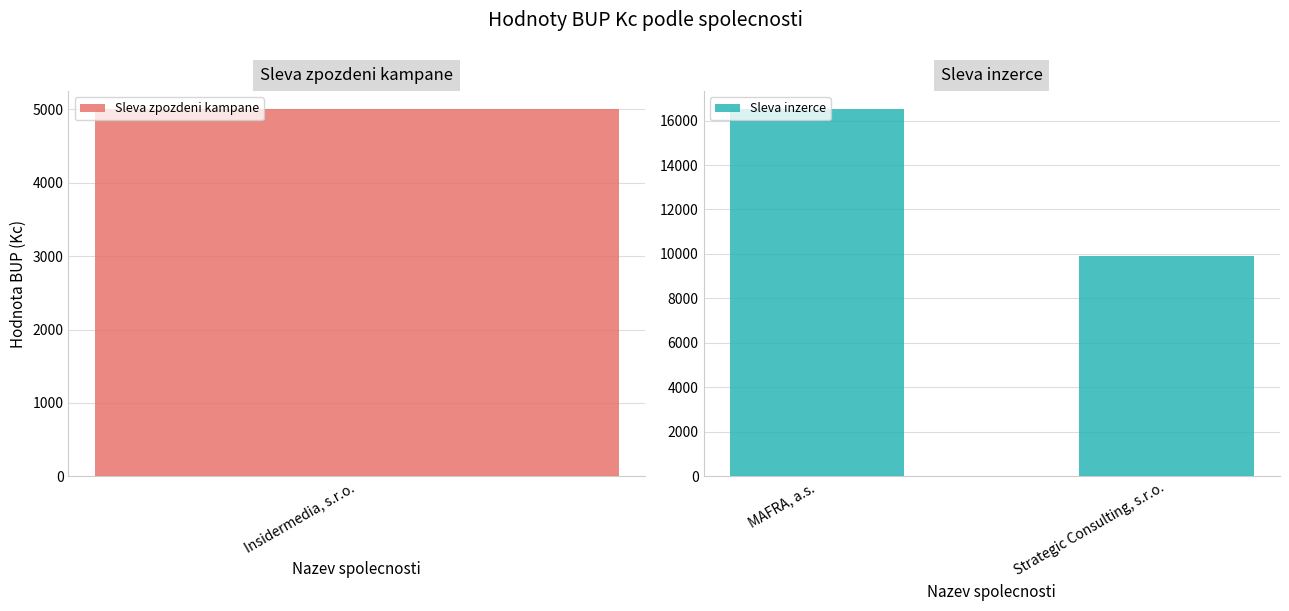

What is the average value?

13200